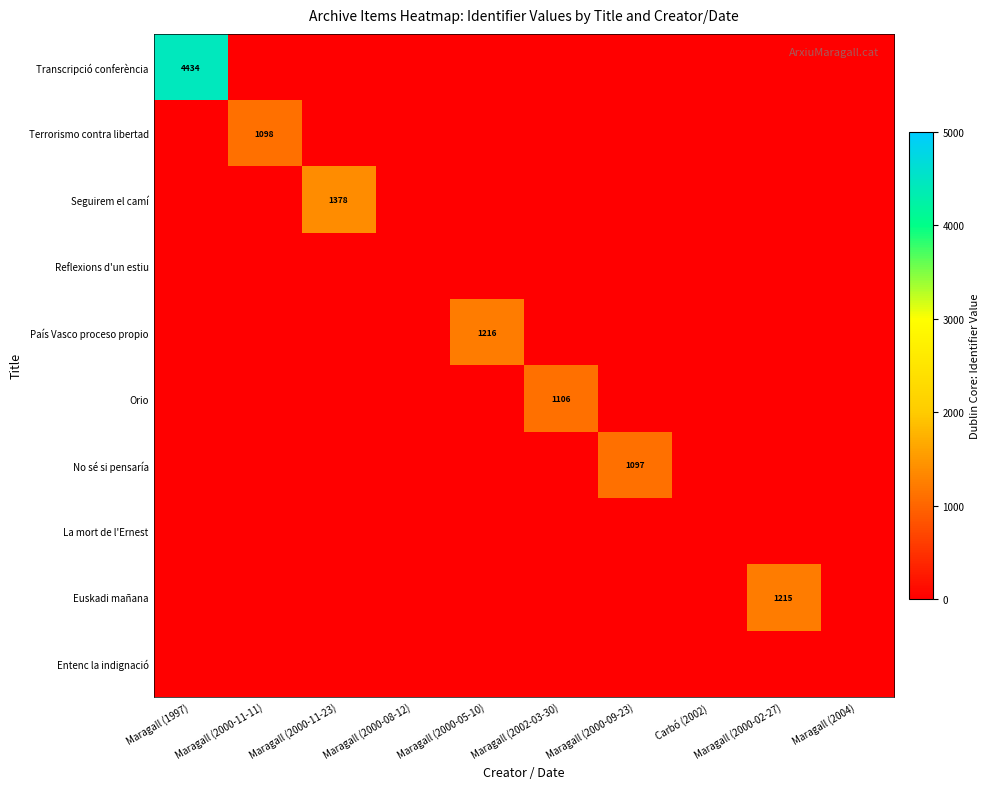

What is the greatest value displayed?

4434